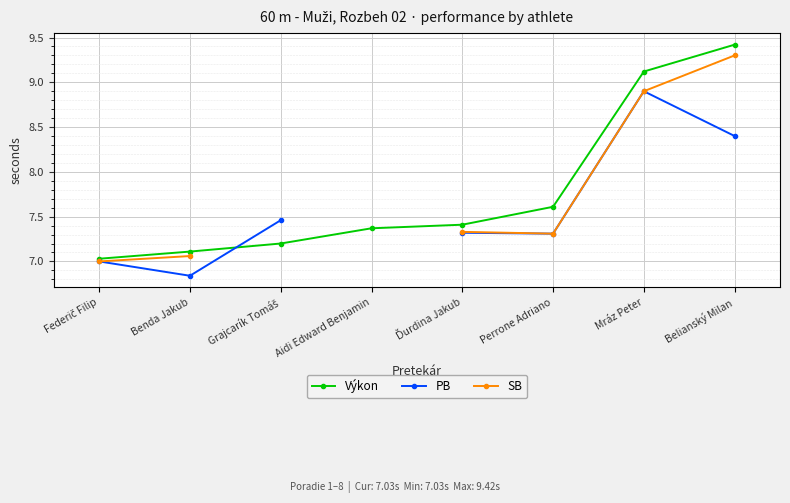

What is the difference between the highest and lowest values at Ďurdina Jakub?

0.1